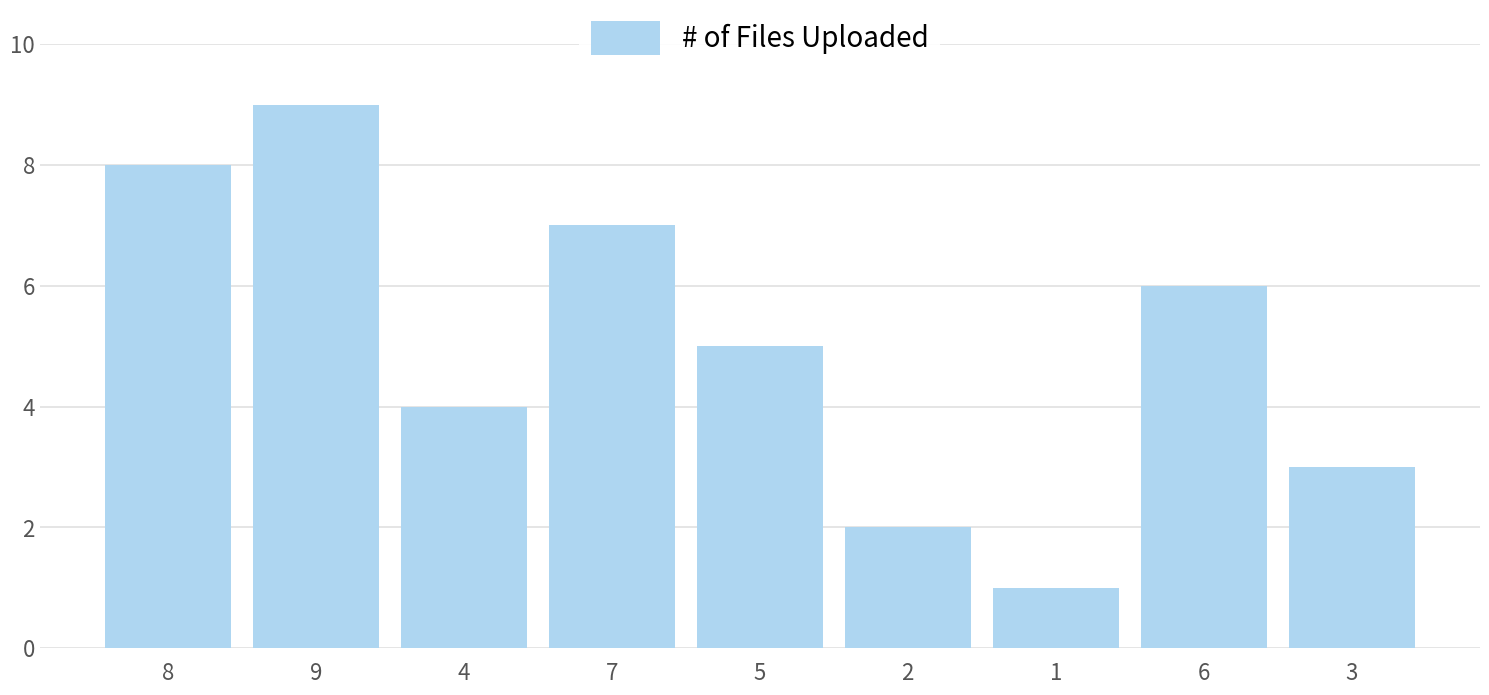

What is the label of the 2nd bar from the left?

9